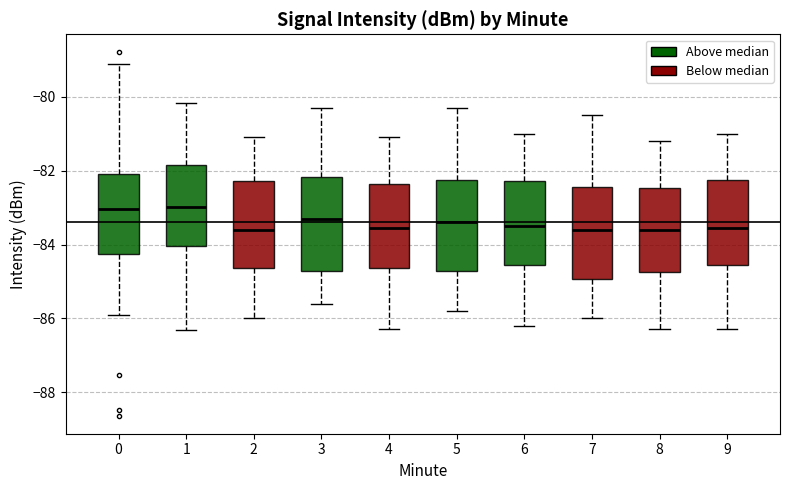

Reading left to right, read every box against the y-axis: the position of its median line, the range the box covers, and the ends of its whiskers. The values are not printed on the chart, so give them approximately, as read against the axis.

0: median -83.0, box -84.2 to -82.0, whiskers -86.0 to -79.2
1: median -83.0, box -84.0 to -81.8, whiskers -86.4 to -80.2
2: median -83.6, box -84.6 to -82.2, whiskers -86.0 to -81.0
3: median -83.2, box -84.8 to -82.2, whiskers -85.6 to -80.2
4: median -83.6, box -84.6 to -82.4, whiskers -86.2 to -81.0
5: median -83.4, box -84.8 to -82.2, whiskers -85.8 to -80.2
6: median -83.4, box -84.6 to -82.2, whiskers -86.2 to -81.0
7: median -83.6, box -85.0 to -82.4, whiskers -86.0 to -80.4
8: median -83.6, box -84.8 to -82.4, whiskers -86.2 to -81.2
9: median -83.6, box -84.6 to -82.2, whiskers -86.2 to -81.0